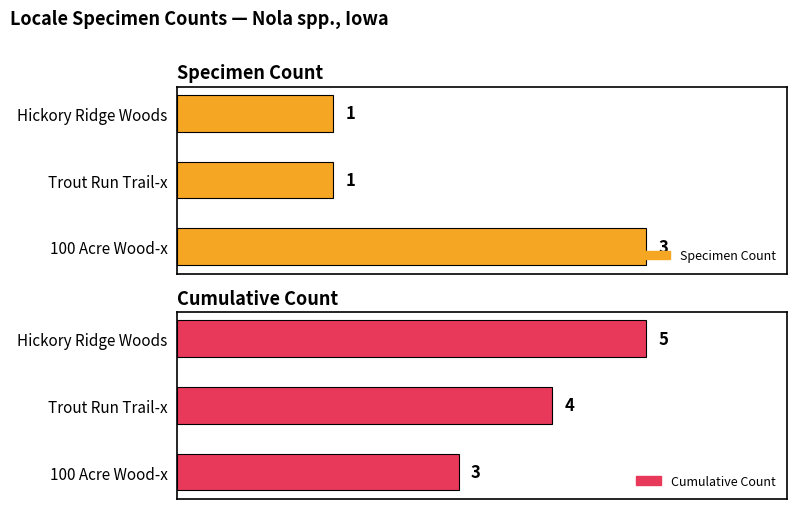

How many categories are shown in the chart?

3